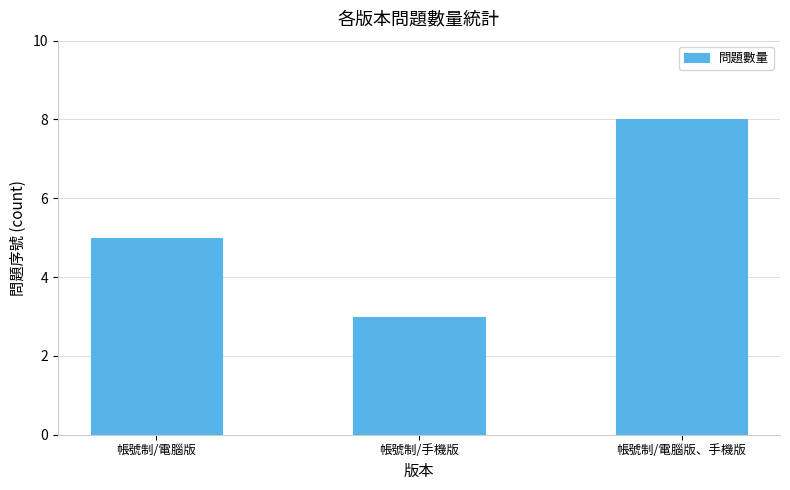

Read the value at 帳號制/電腦版.

5